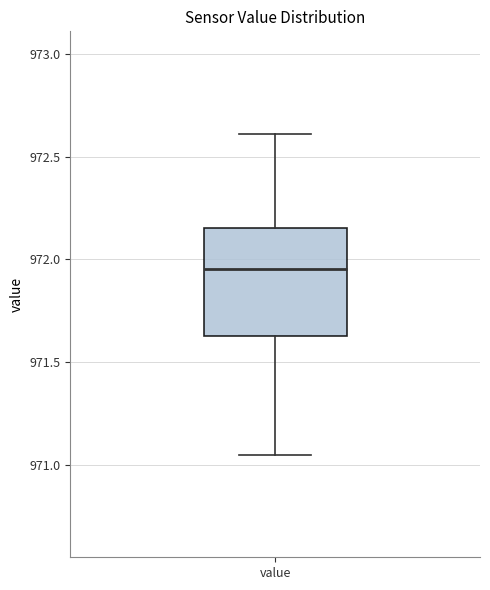

Transcribe this box plot: give where the median line is, the range the box spans, and where the two whiskers end, as read against the y-axis. The values are not printed on the chart, so give them approximately, as read against the axis.

median 971.95, box 971.65 to 972.15, whiskers 971.05 to 972.60